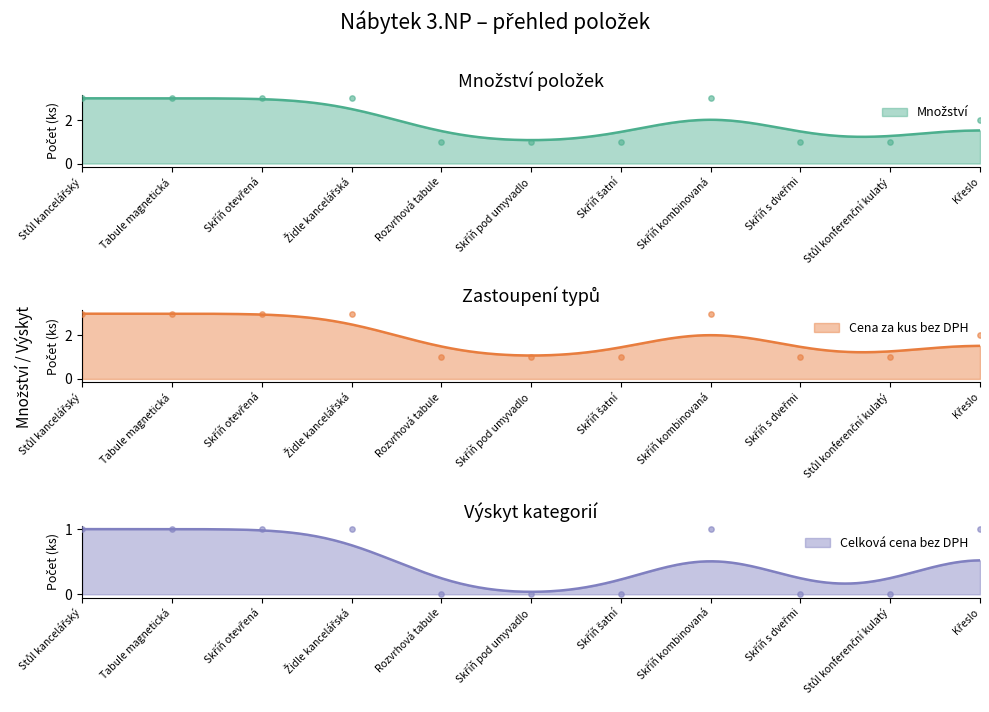

Which series has the largest total across all categories?

Množství